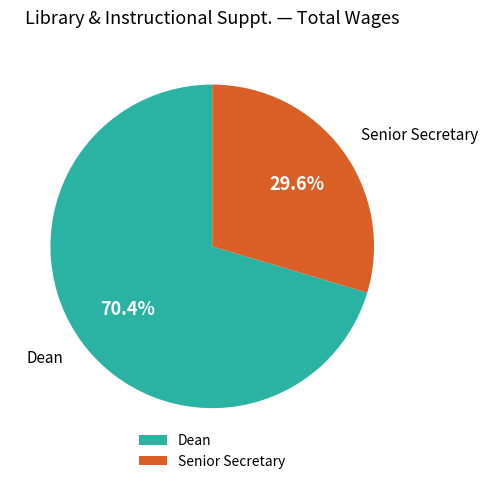

What portion of the pie excludes Senior Secretary?

70.4%